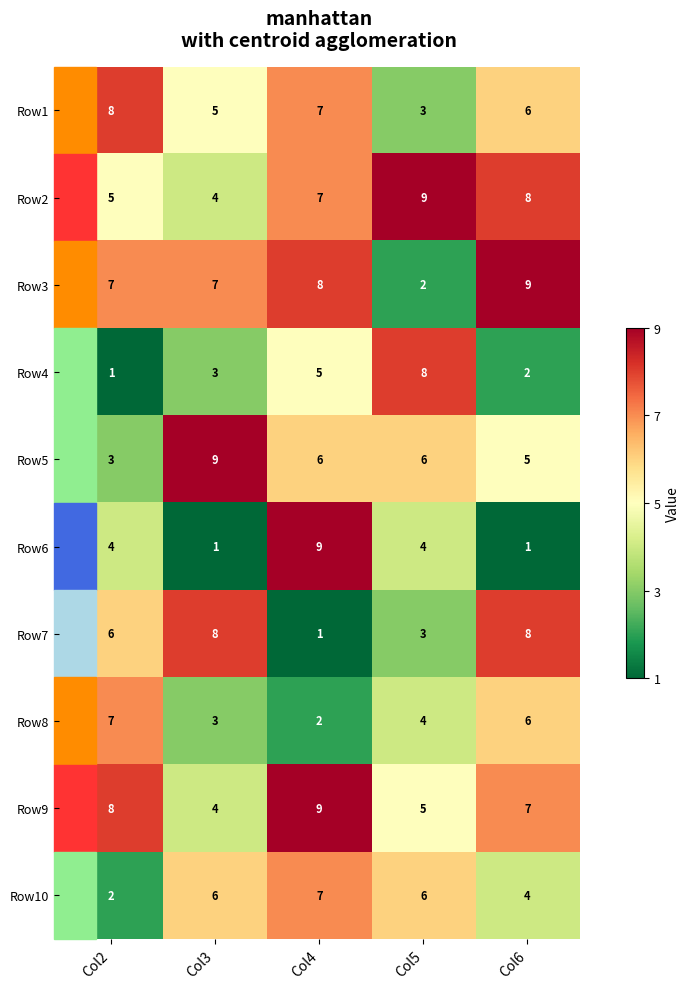

Is it true that Row8 equals 2 at Col5?

False